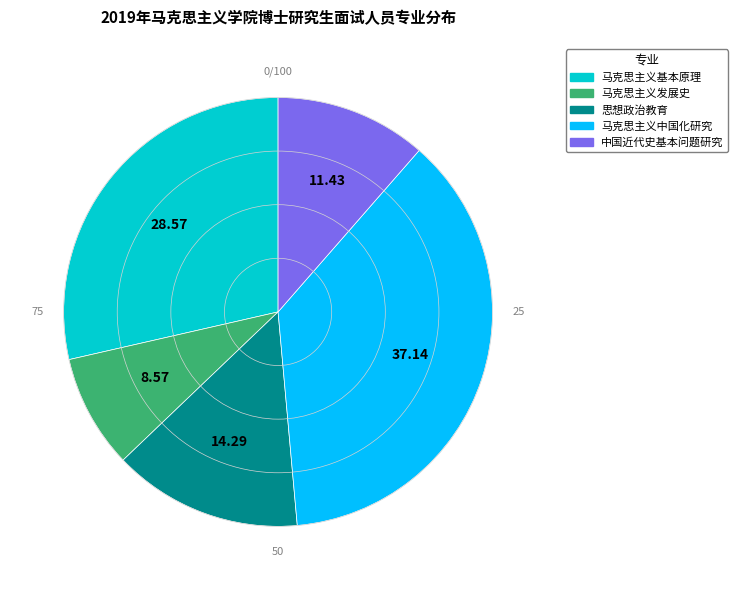

Does 马克思主义基本原理 represent more than half of the total?

No